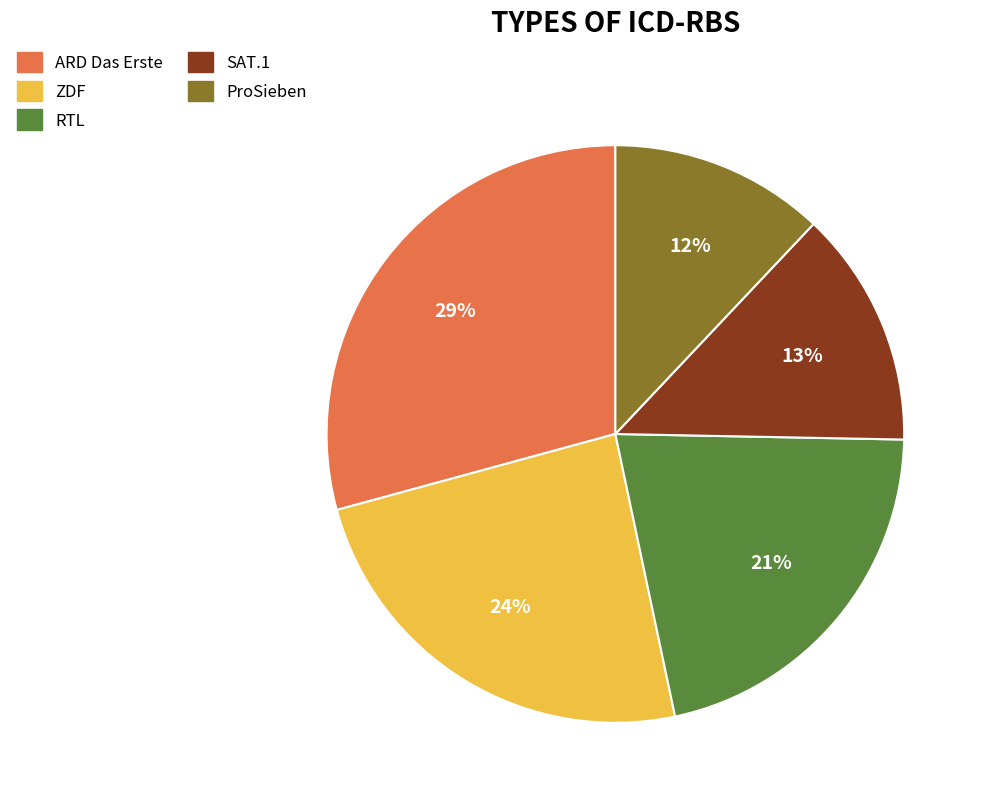

Rank the categories by value from highest to lowest.

ARD Das Erste, ZDF, RTL, SAT.1, ProSieben